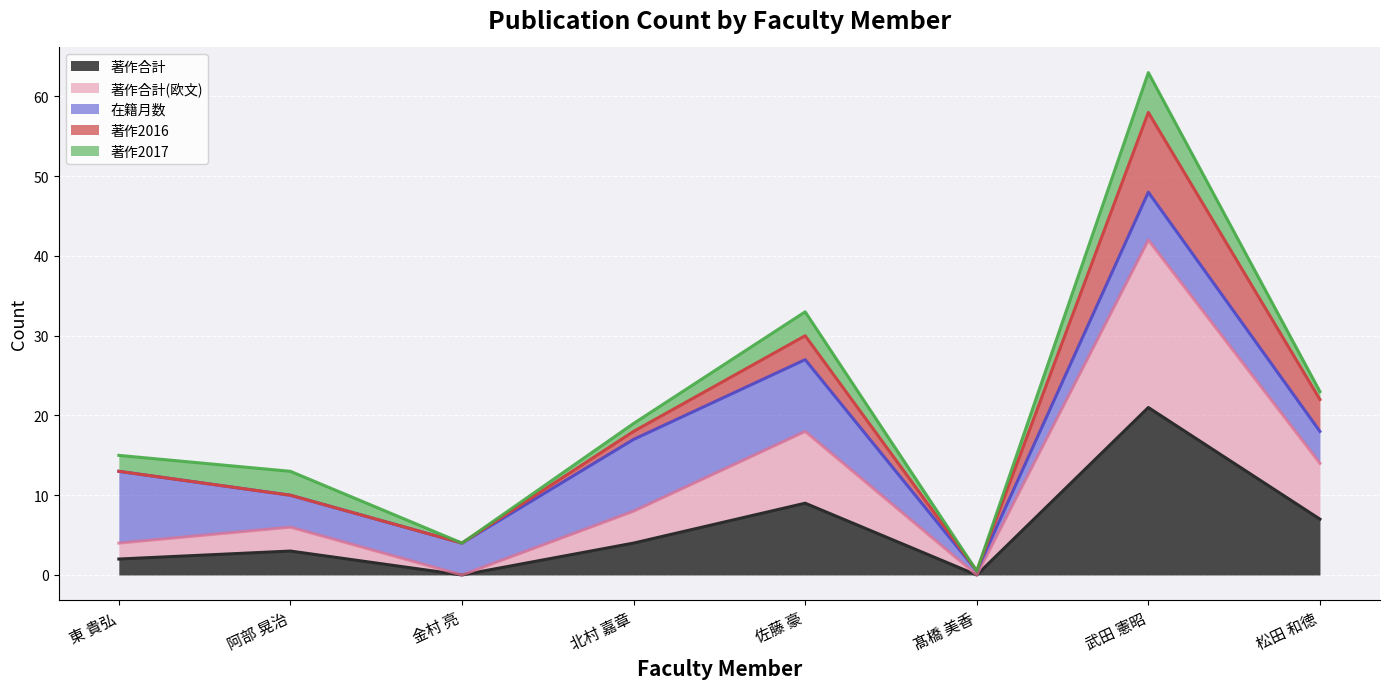

Where is the first local maximum for 著作合計(欧文)?

阿部 晃治